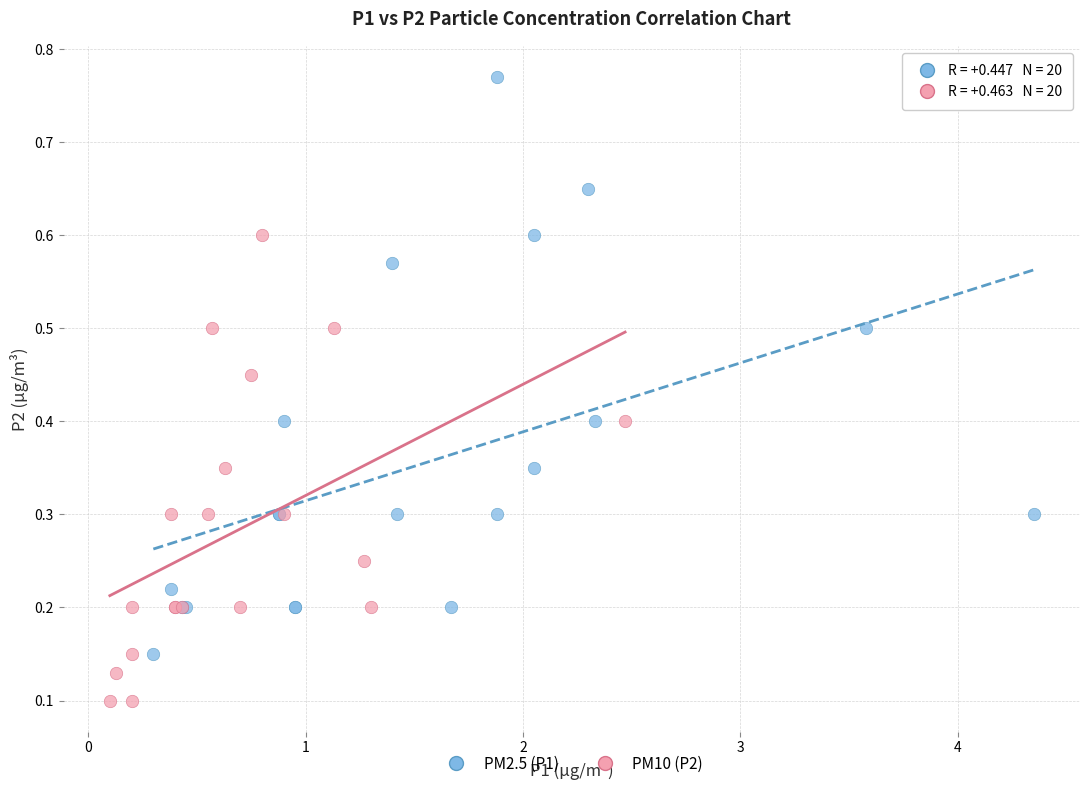

Which series contains the highest Y value?

PM2.5 (P1)